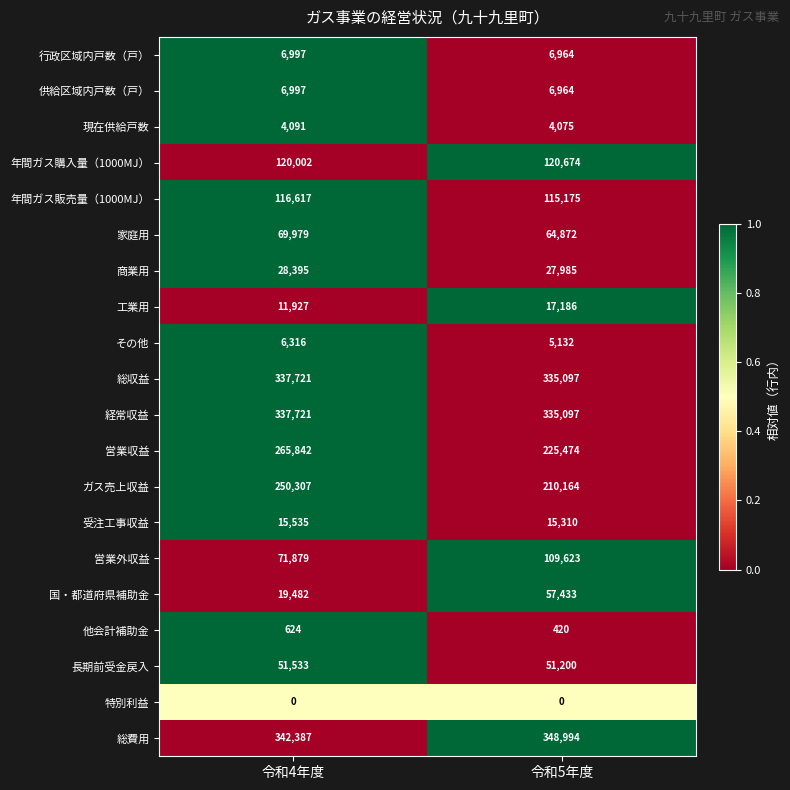

What is the maximum value for 行政区域内戸数（戸）?

6997